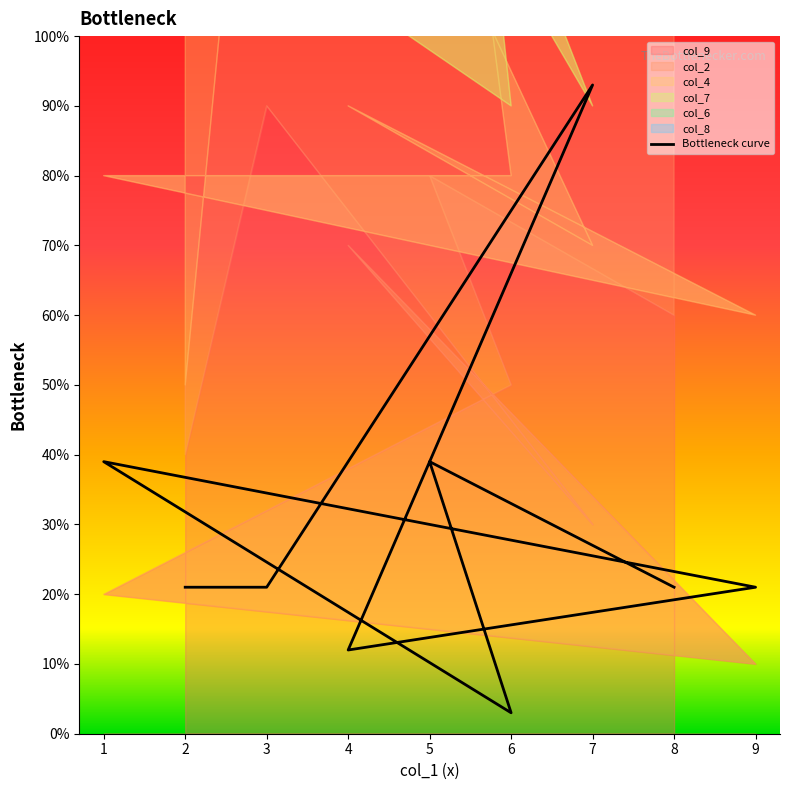

What is the average value?

3.0